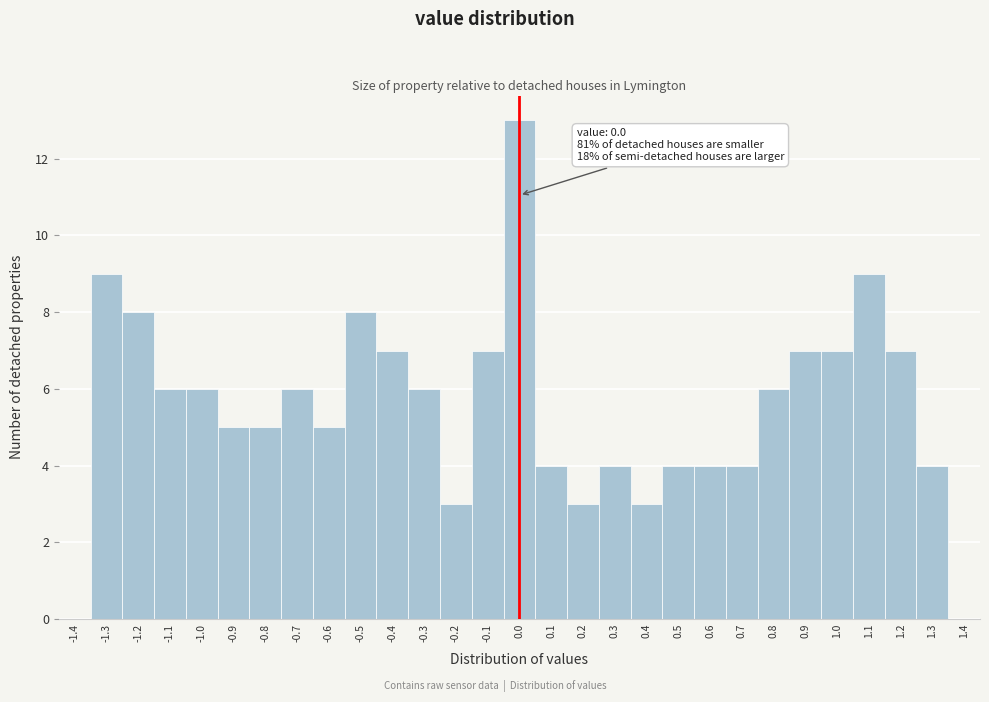

Over which range of the x-axis is the bar tallest?

-0.05 to 0.05